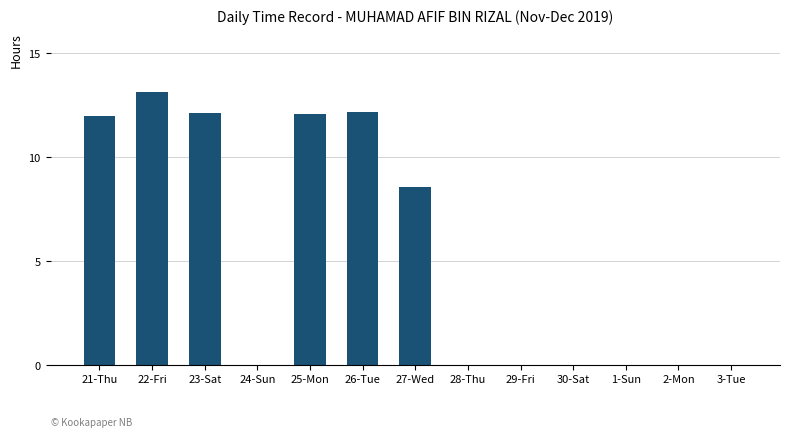

What is the sum of the values at 3-Tue and 27-Wed?

8.6